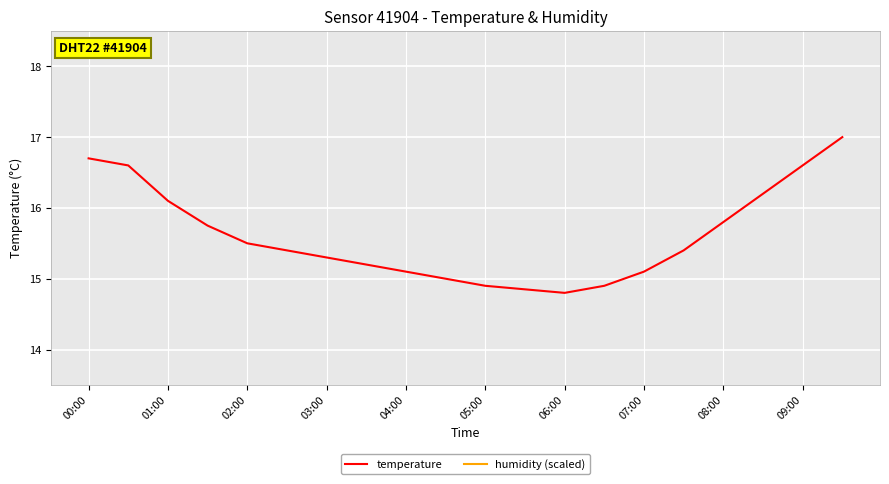

How many distinct data groups are displayed?

2